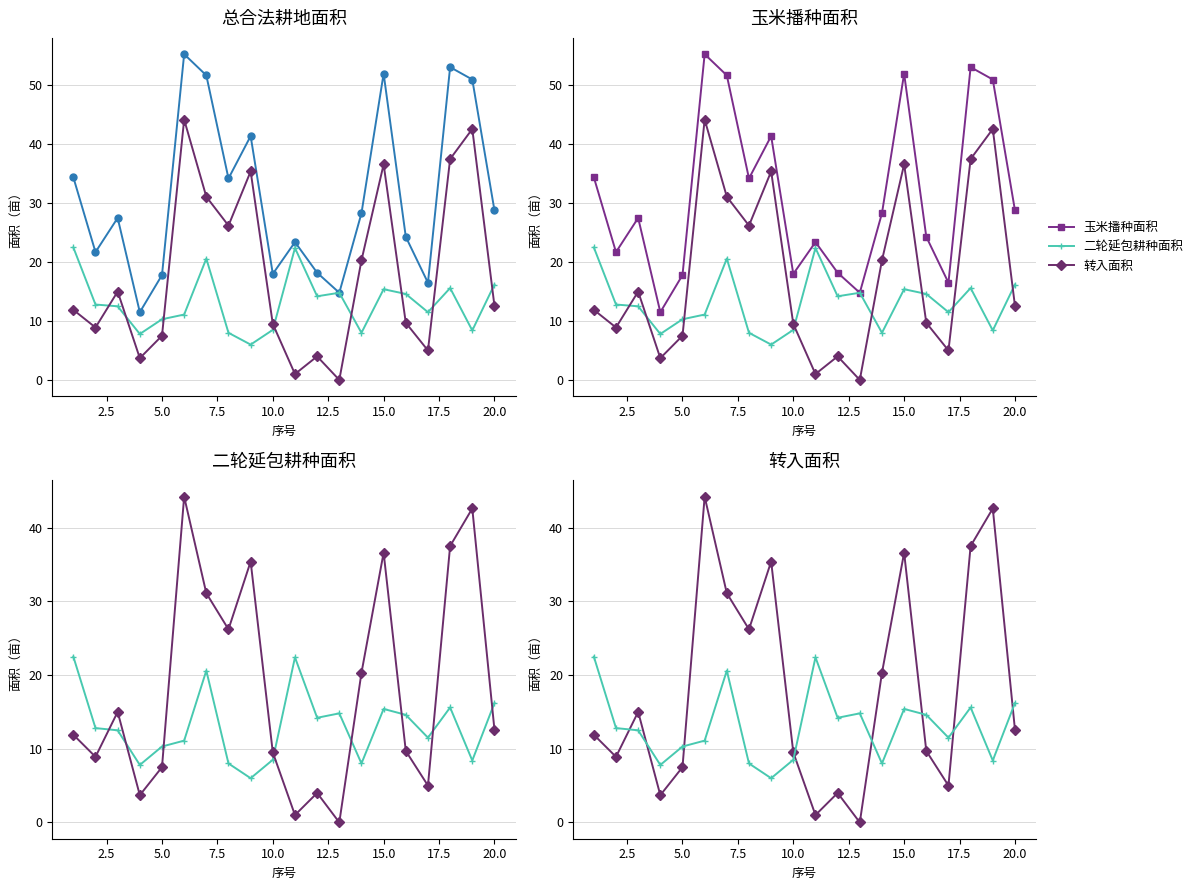

What is the maximum value for 二轮延包耕种面积?

22.5